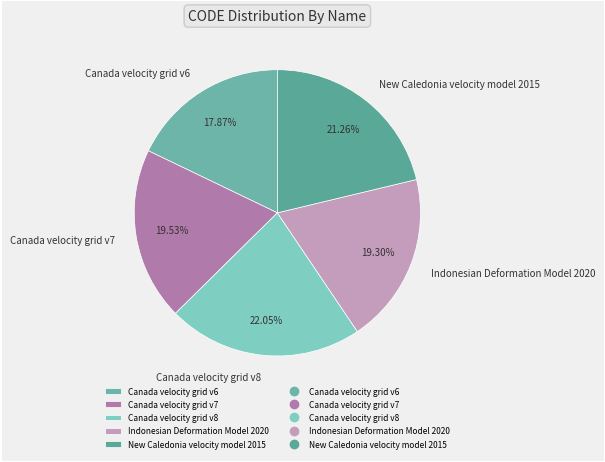

The Indonesian Deformation Model 2020 slice represents 19% of the pie. True or false?

True